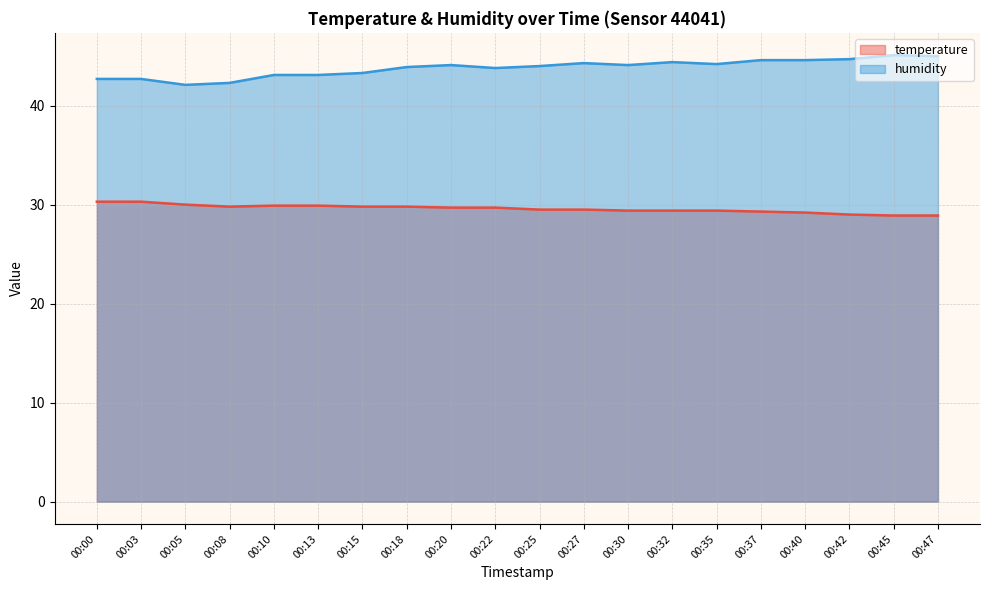

Between 00:30 and 00:03, which is larger?

00:03